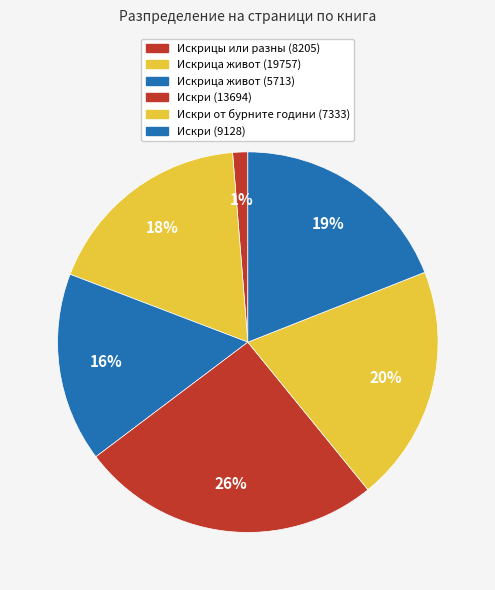

Is there any slice that represents more than half of the pie?

No